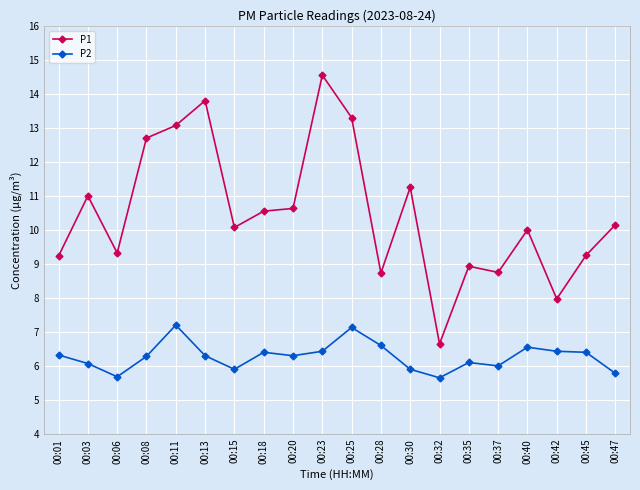

List the series in order of their peak value, highest first.

P1, P2